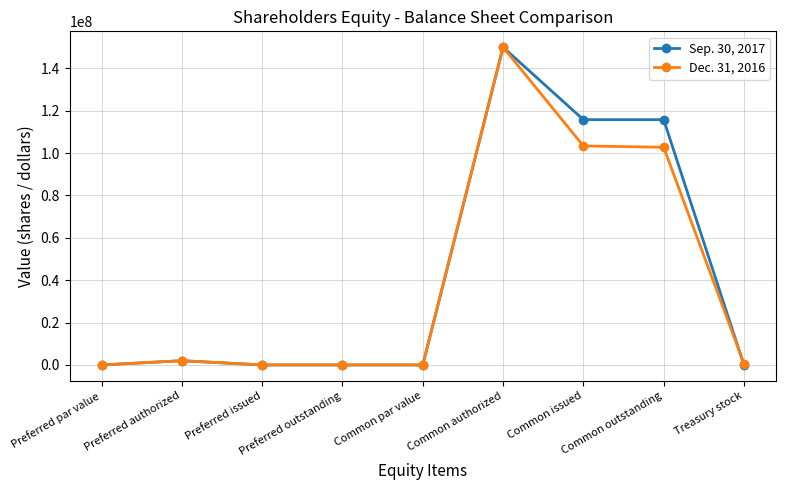

What are all the series names shown in the legend?

Sep. 30, 2017, Dec. 31, 2016